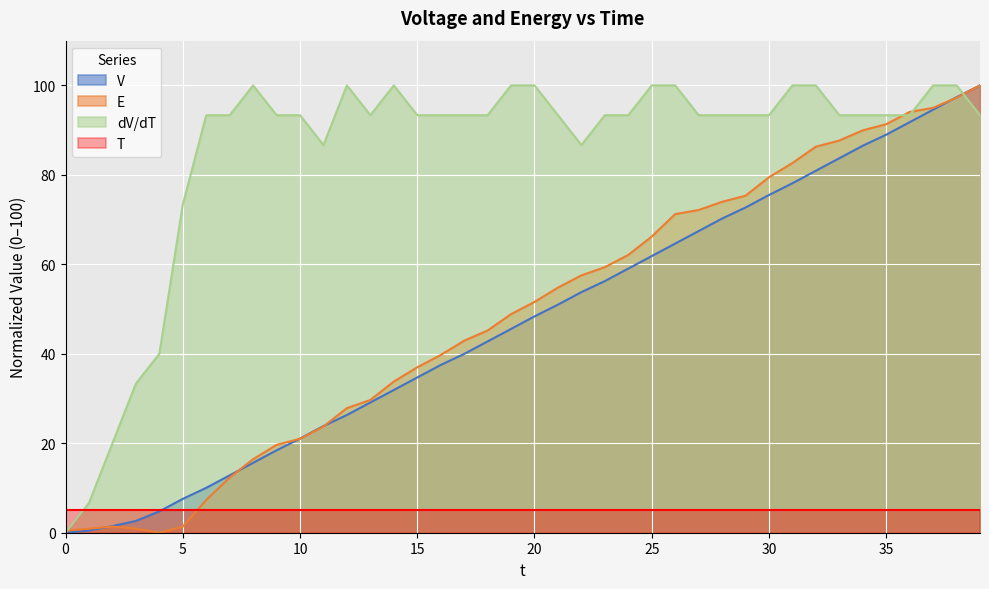

How many data points in E are less than 51?

20